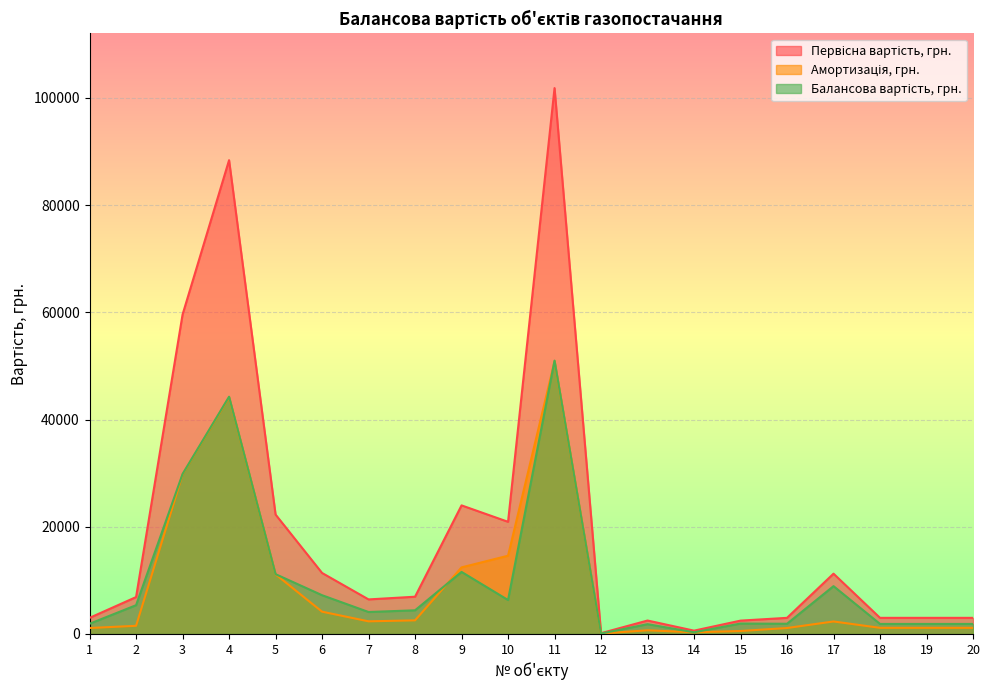

What is the sum of the Балансова вартість, грн. values at 1 and 14?

2203.3